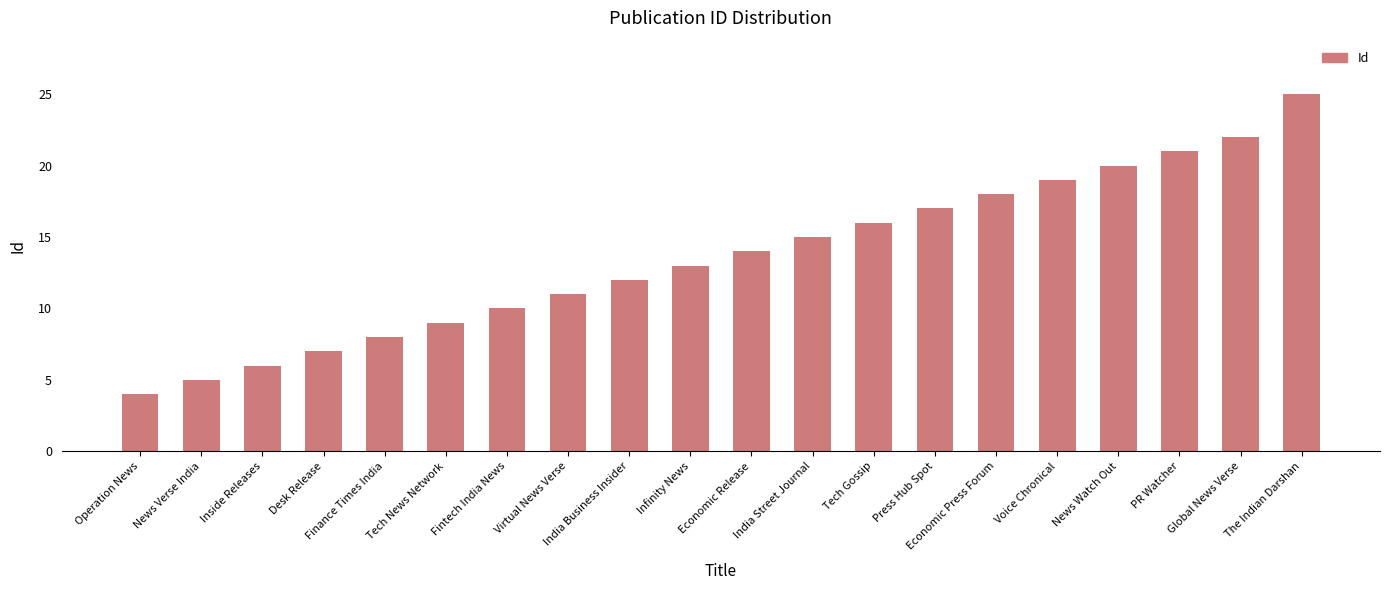

Between India Business Insider and Press Hub Spot, which is larger?

Press Hub Spot